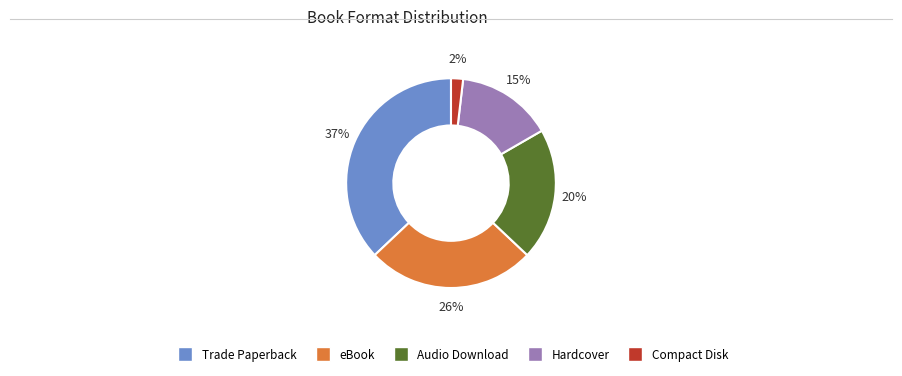

Is there a majority slice in this chart?

No